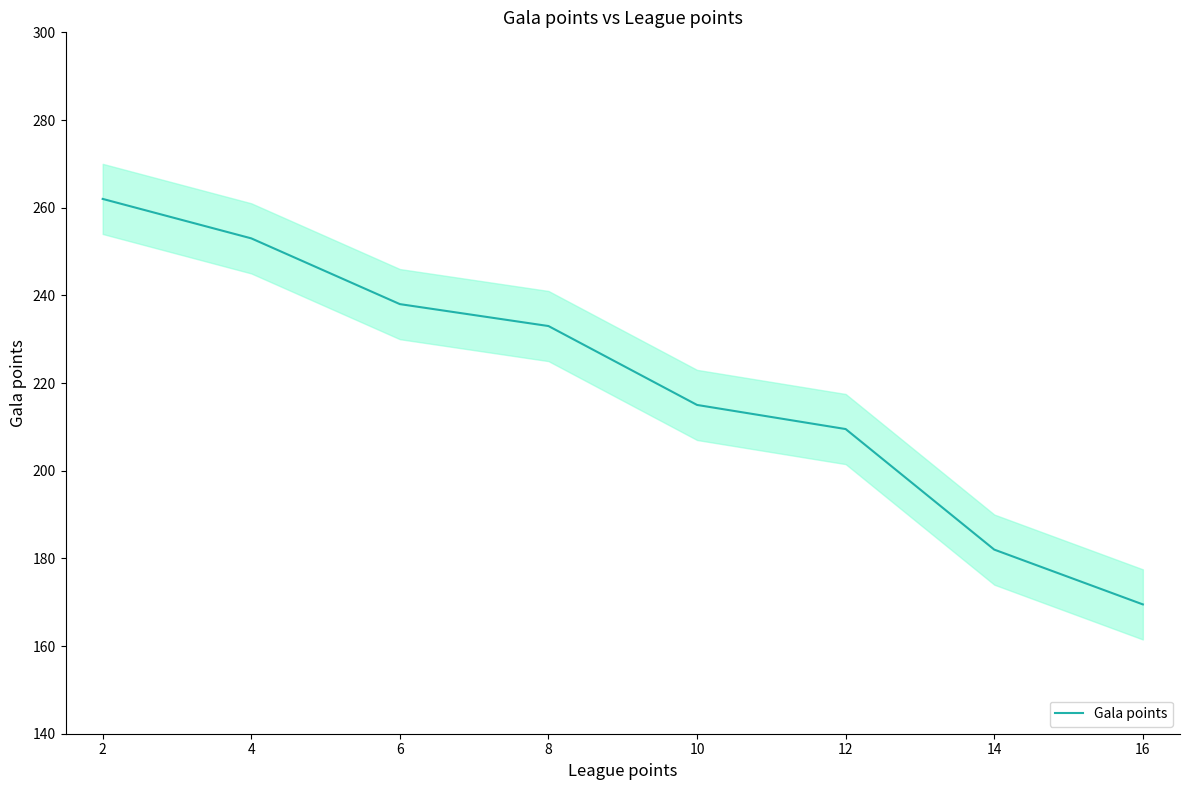

Which category has the lowest value in the Gala points series?

16